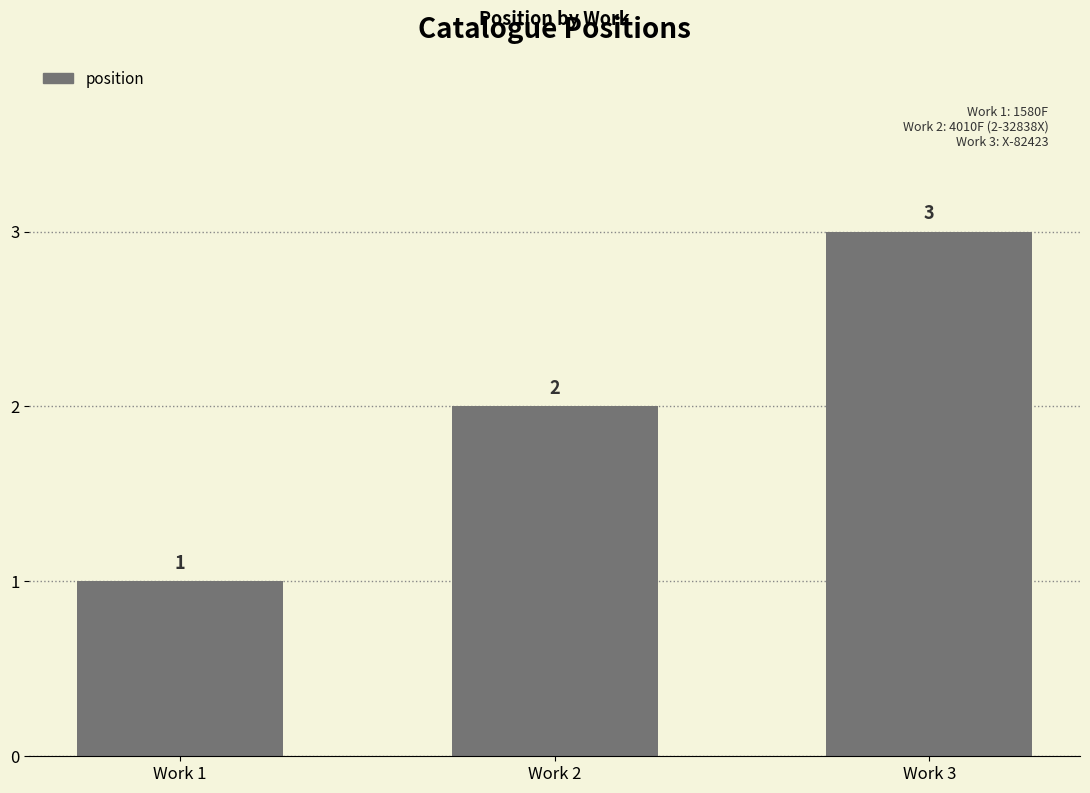

Approximately how many times larger is the value at Work 1 compared to Work 2?

0.5